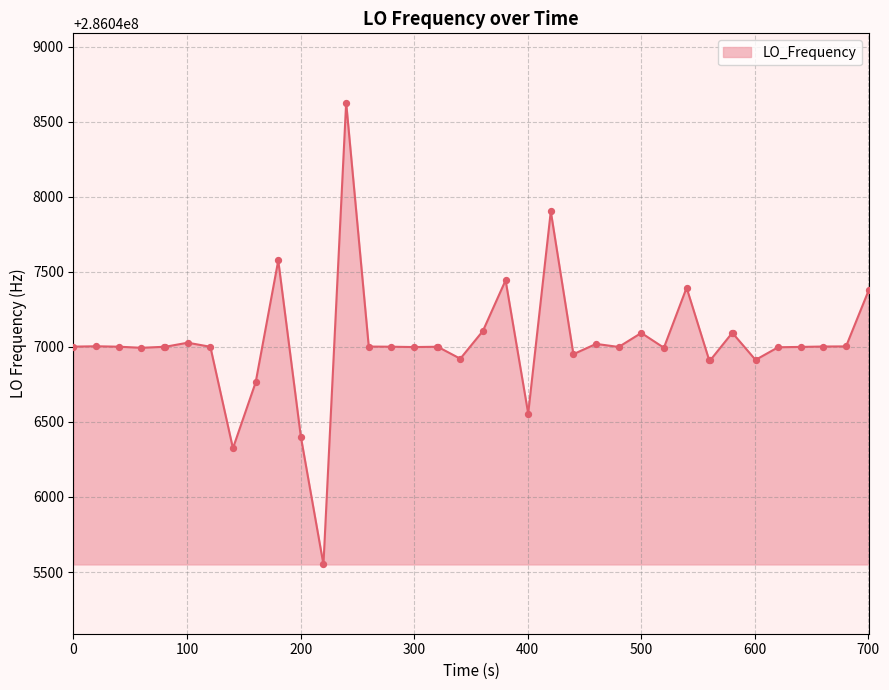

What is the difference between the maximum and minimum values?

3076.9